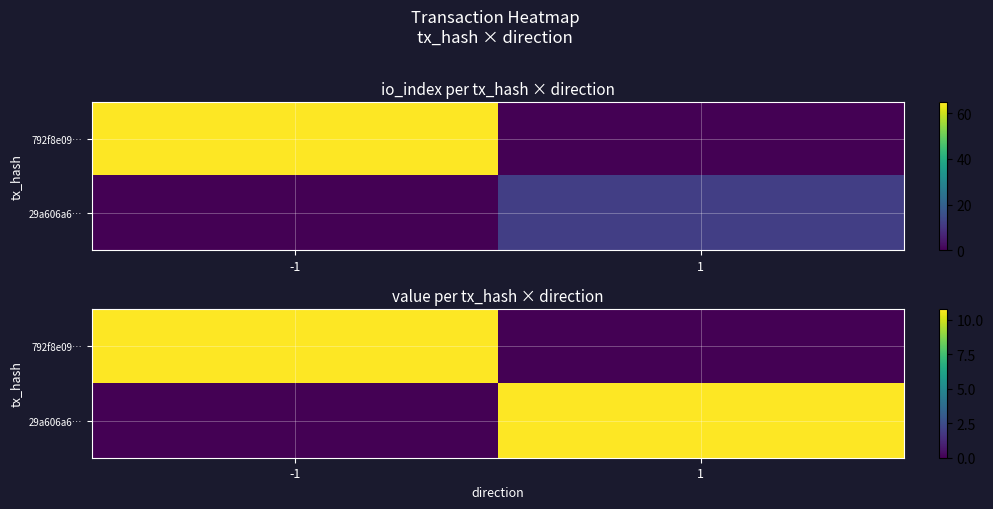

At which label does 29a606a6… reach its peak?

1